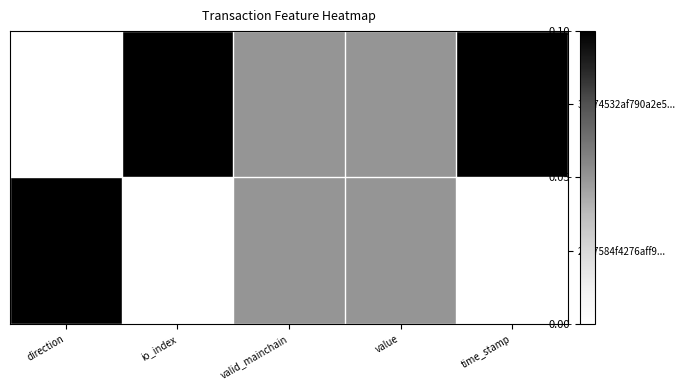

Reading left to right, list all the values displayed in this chart.

39574532af790a2e5...: direction=0.0	io_index=1.0	valid_mainchain=0.5	value=0.5	time_stamp=1.0
2297584f4276aff9...: direction=1.0	io_index=0.0	valid_mainchain=0.5	value=0.5	time_stamp=0.0